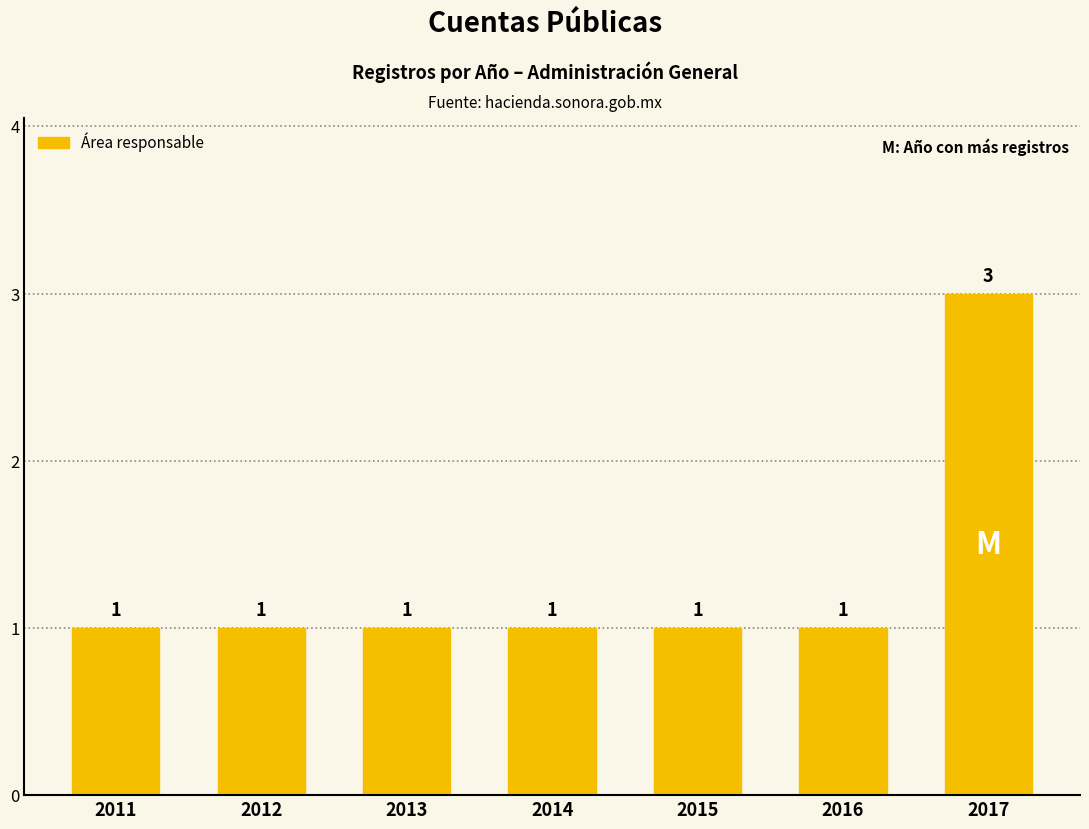

Reading left to right, list all the values displayed in this chart.

1	1	1	1	1	1	3